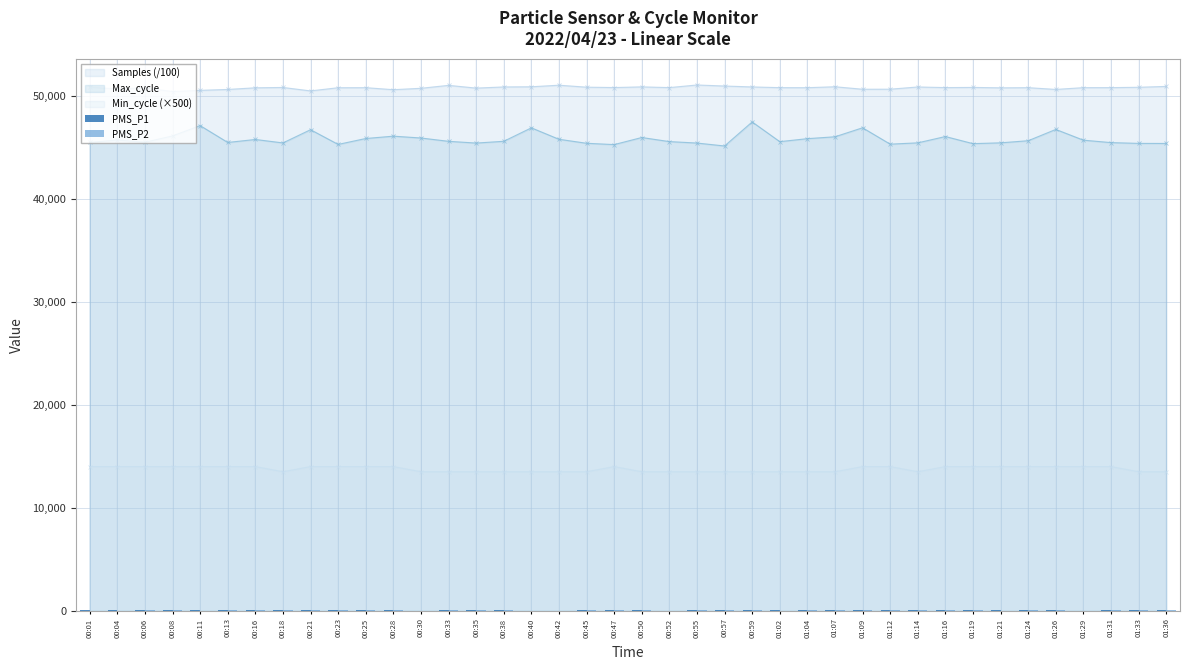

The value of Min_cycle (×500) at 01:36 is 13500.0. True or false?

True